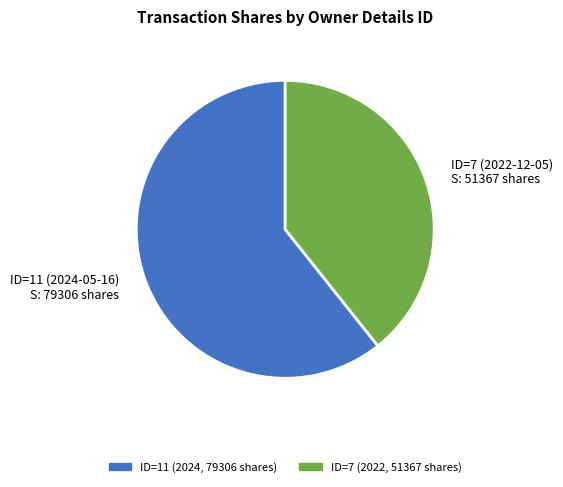

Which category has the smallest portion of the pie?

ID=7 (2022-12-05) S: 51367 shares